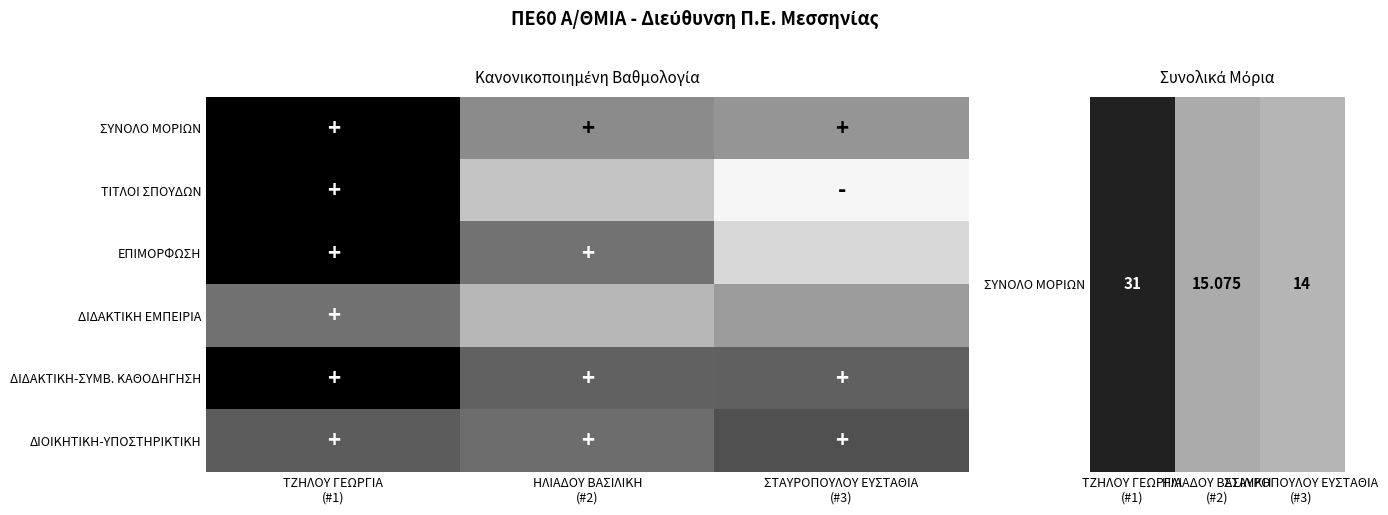

What is the spread (max minus min) of values at ΗΛΙΑΔΟΥ ΒΑΣΙΛΙΚΗ
(#2)?

14.7